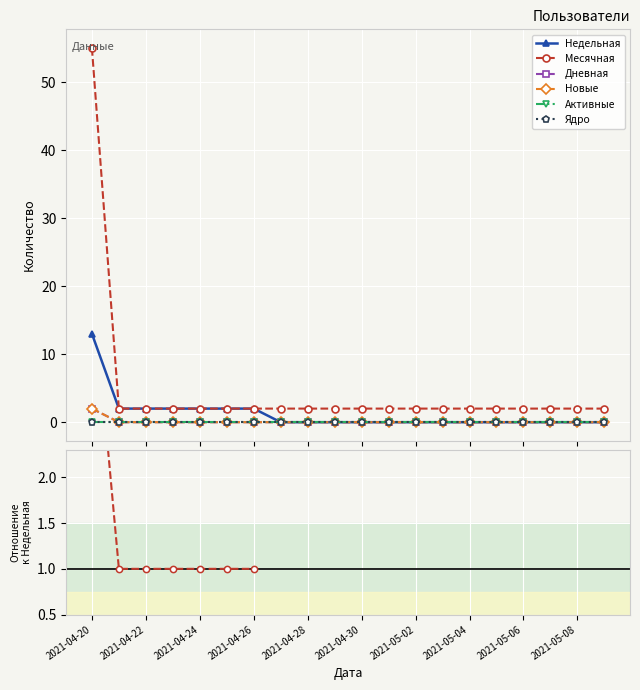

How many categories are shown in the chart?

20